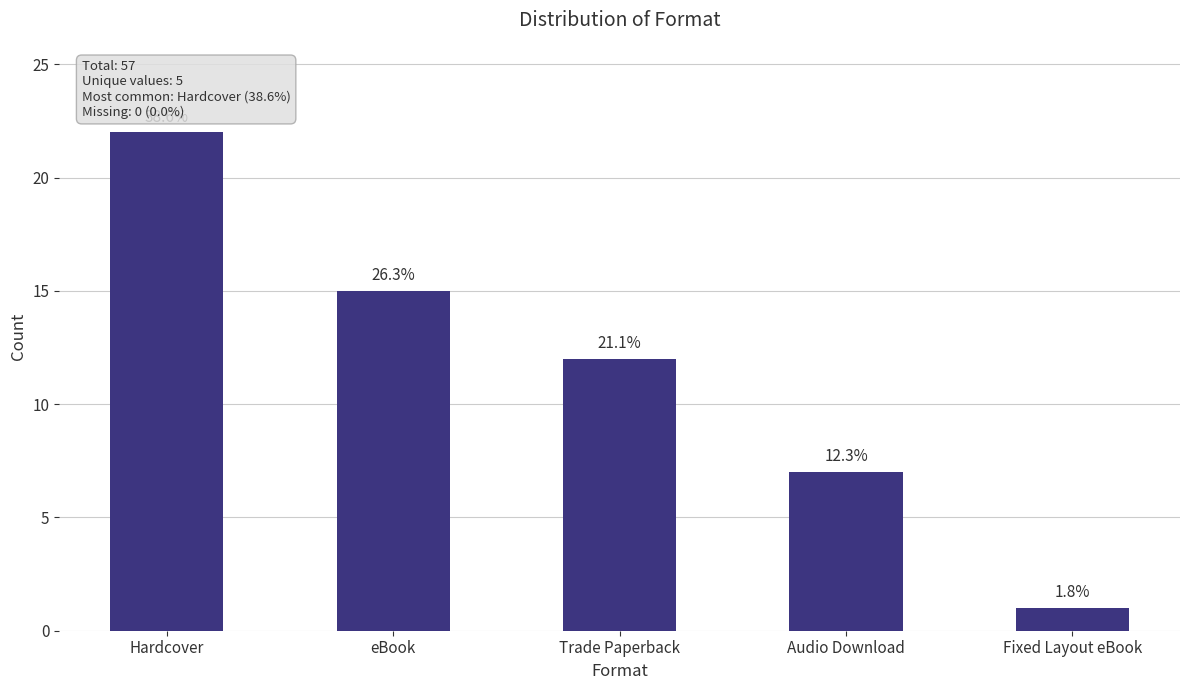

How many bars are there in total?

5